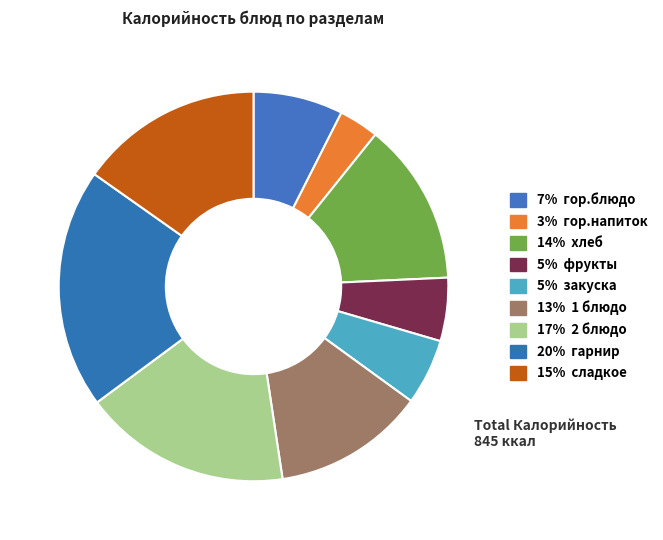

Is there any slice that represents more than half of the pie?

No